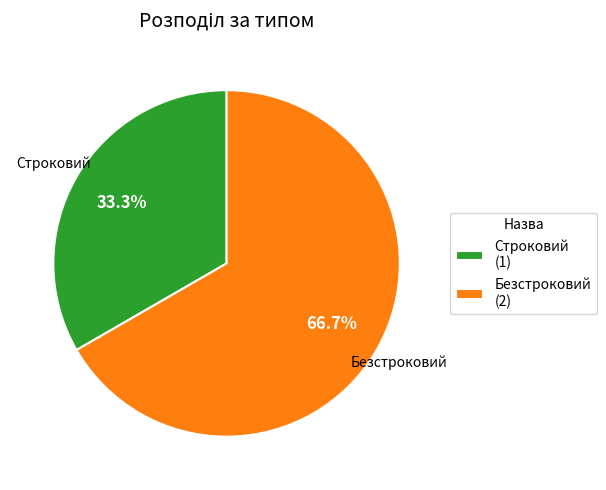

Which slice represents more than half of the pie?

Безстроковий